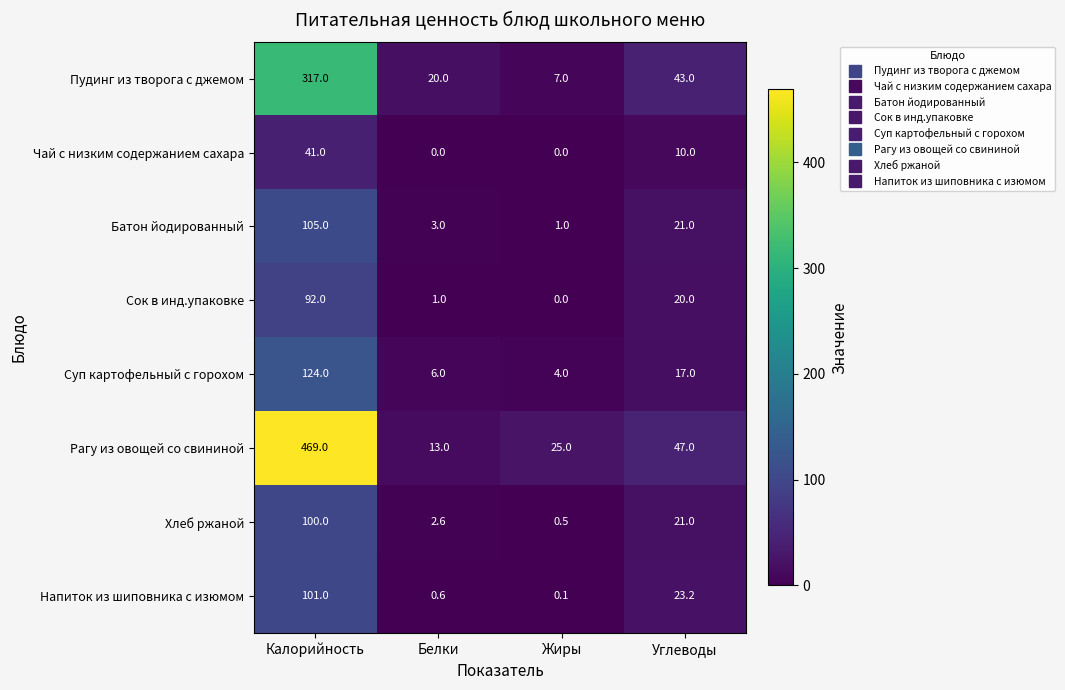

Which series has the largest range (max minus min)?

Рагу из овощей со свининой